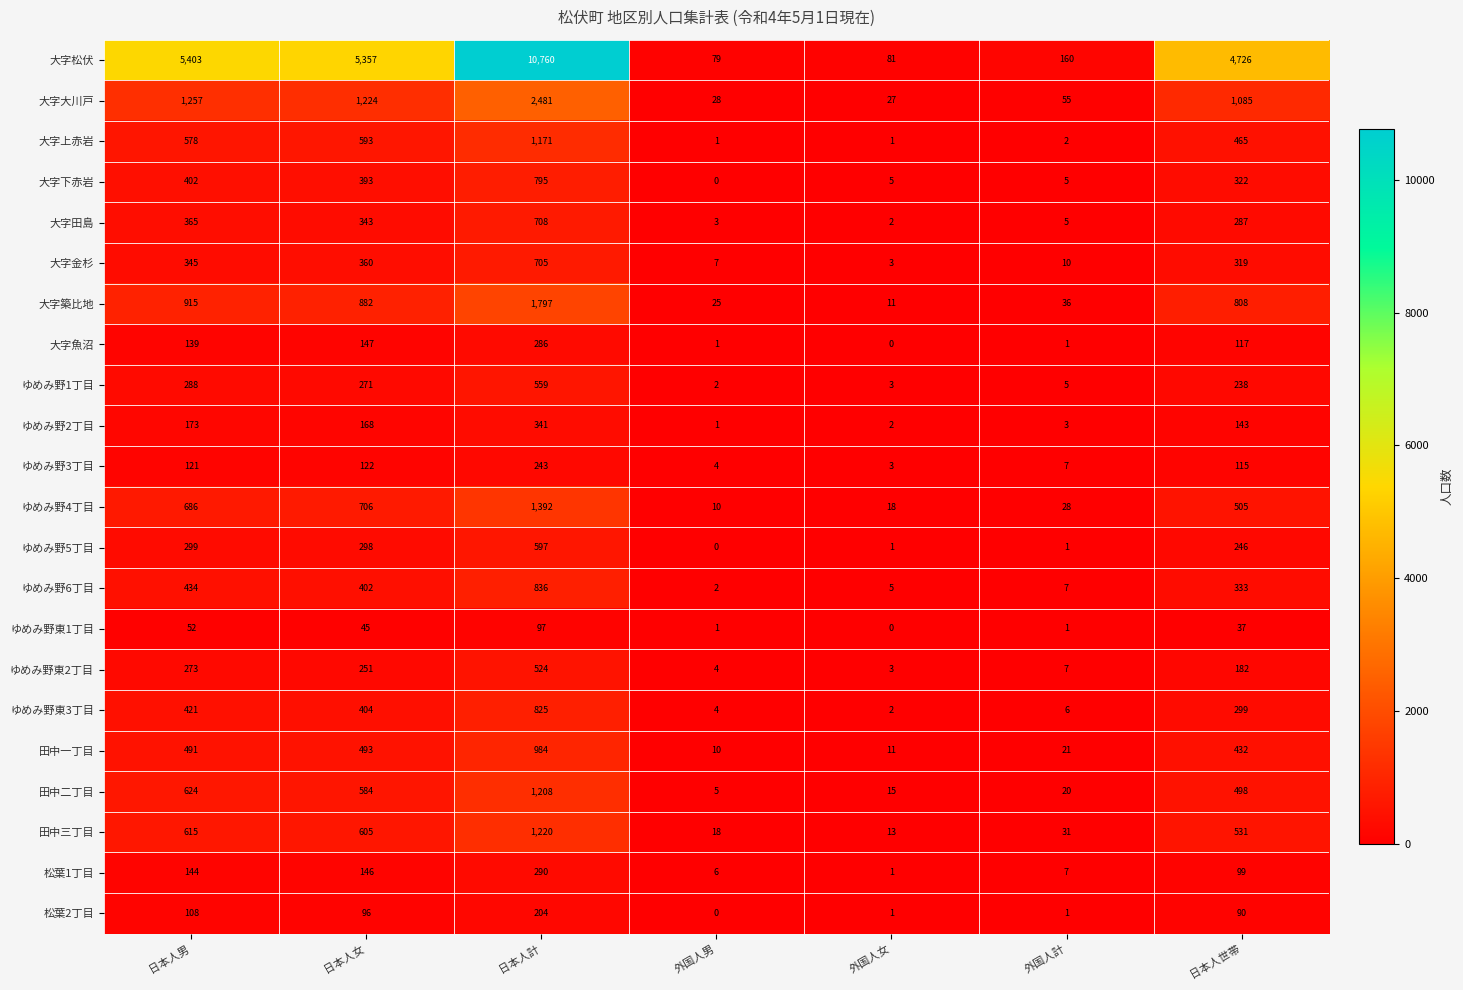

Rank the series at 日本人男 from lowest to highest value.

ゆめみ野東1丁目, 松葉2丁目, ゆめみ野3丁目, 大字魚沼, 松葉1丁目, ゆめみ野2丁目, ゆめみ野東2丁目, ゆめみ野1丁目, ゆめみ野5丁目, 大字金杉, 大字田島, 大字下赤岩, ゆめみ野東3丁目, ゆめみ野6丁目, 田中一丁目, 大字上赤岩, 田中三丁目, 田中二丁目, ゆめみ野4丁目, 大字築比地, 大字大川戸, 大字松伏